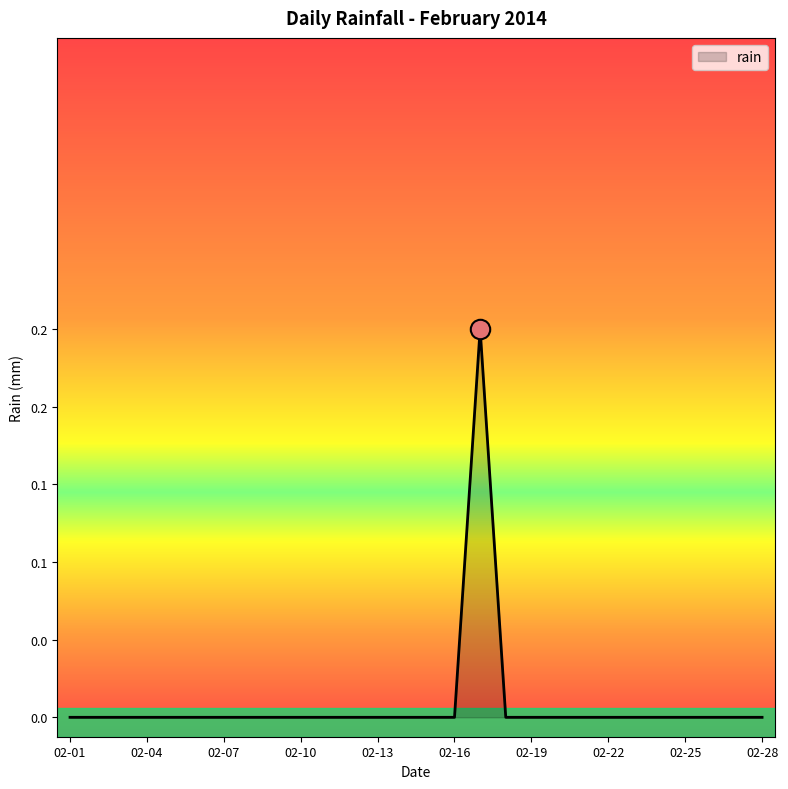

How many categories are shown in the chart?

28